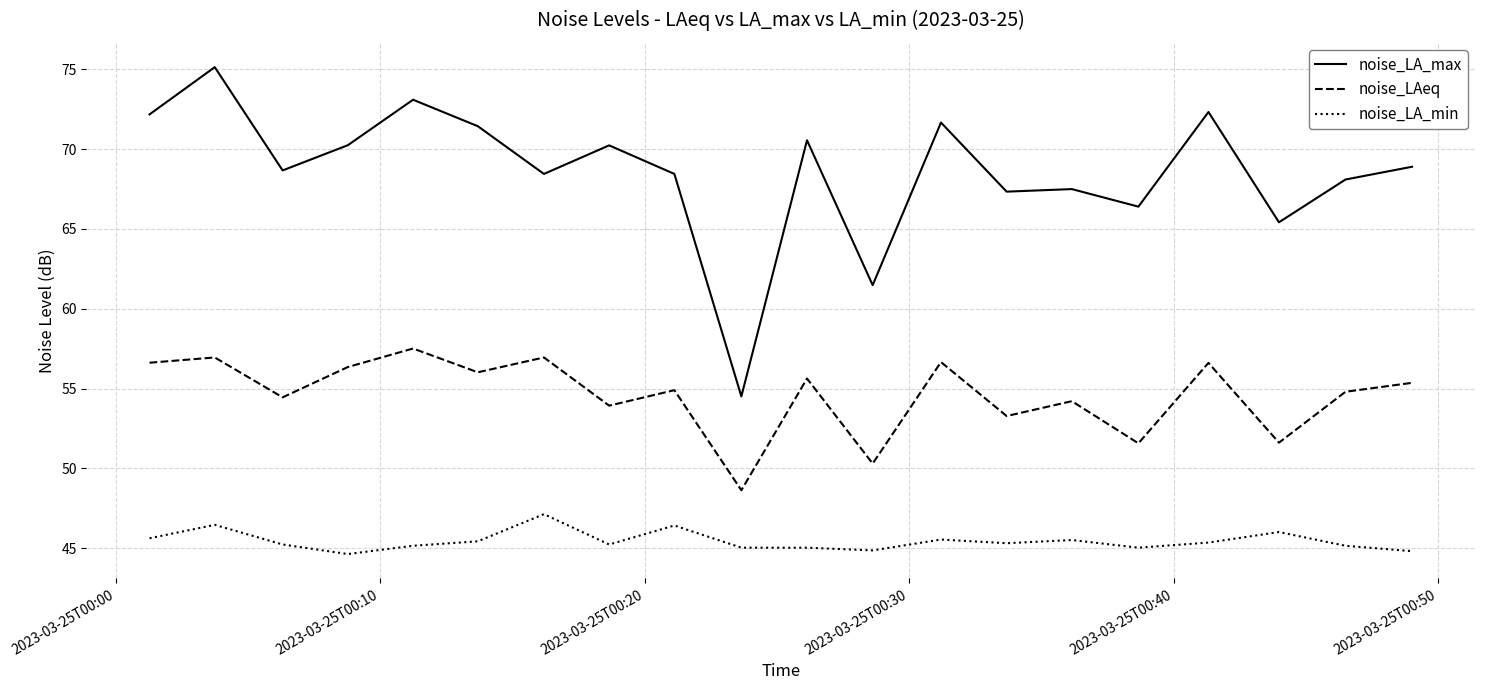

How many lines are shown in the chart?

3